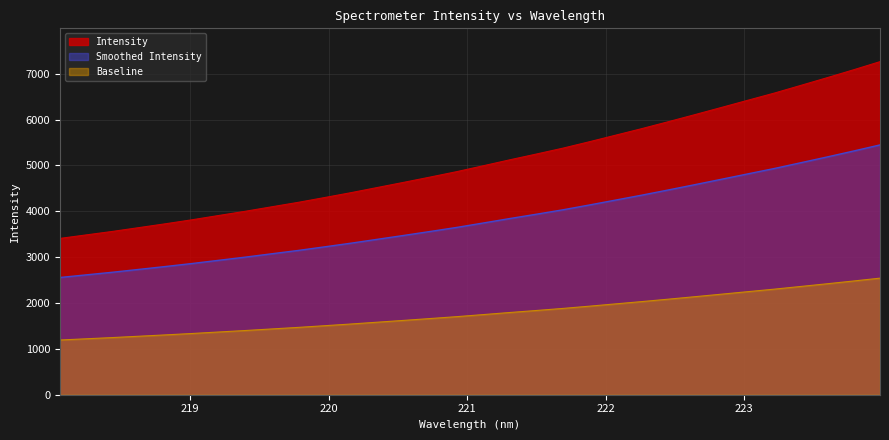

What is the change in value from 219.589 to 223.5987?

+2815.9